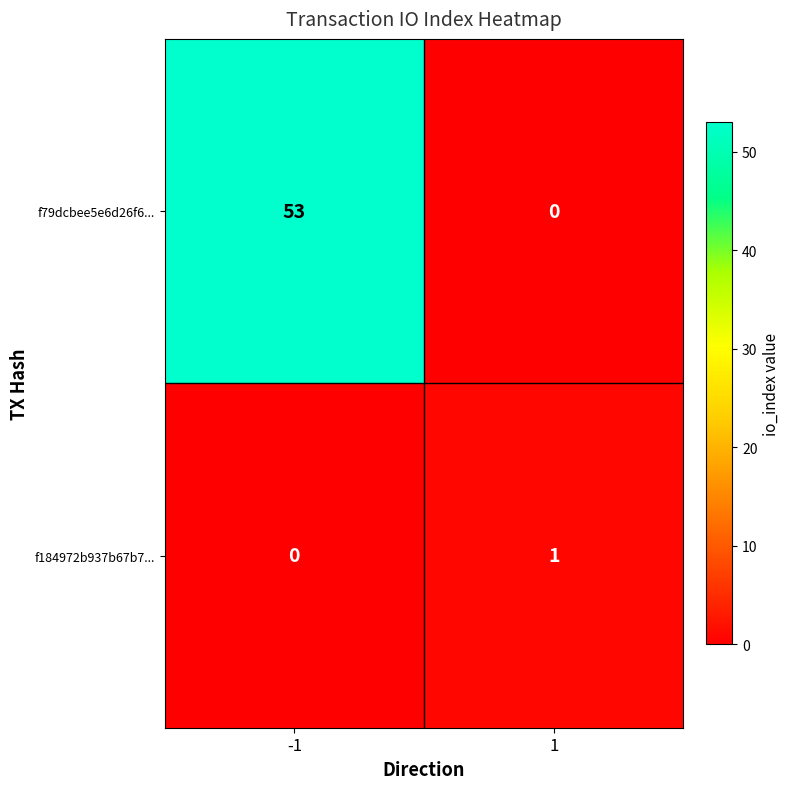

What is the greatest value displayed?

53